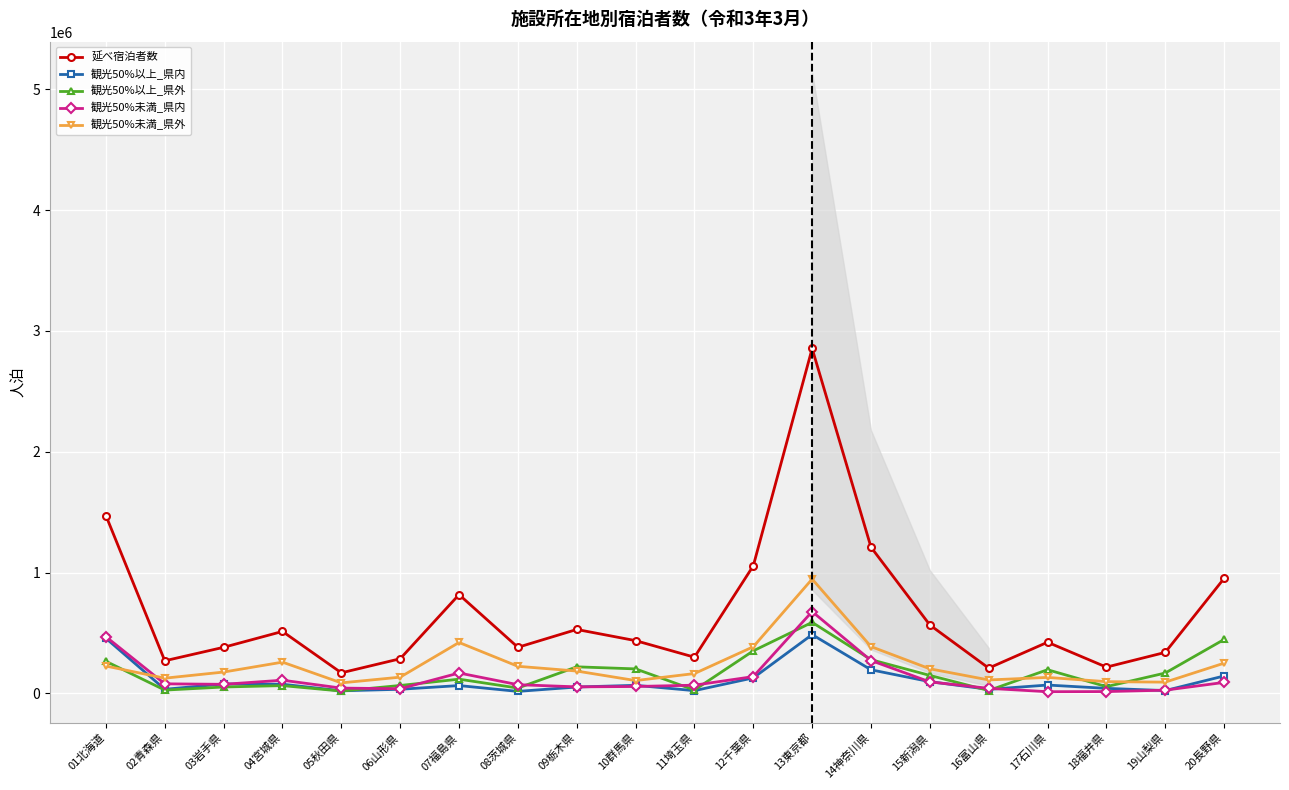

Reading left to right, extract all data points from this chart.

延べ宿泊者数: 1471210	269450	381010	512420	169760	286340	817120	381030	528780	436210	299110	1055510	2854360	1209720	565950	208750	423090	216970	338900	951380
観光50%以上_県内: 455610	33410	77710	75490	20920	33680	64350	16130	52320	66440	22250	127890	486130	194890	96590	33070	68610	41250	22870	143780
観光50%以上_県外: 265170	26810	52450	63990	18890	65040	117350	43740	219390	202350	27540	351690	587670	278750	148270	23480	195360	55590	168070	445950
観光50%未満_県内: 468480	78760	74650	108770	43310	38270	168440	71600	53690	56620	67450	138520	676830	271660	94830	41390	13530	14720	26200	90600
観光50%未満_県外: 225870	125510	176200	258240	86560	133930	421030	223800	184500	105680	163670	385570	945970	386990	203030	110800	131840	96680	92680	249650